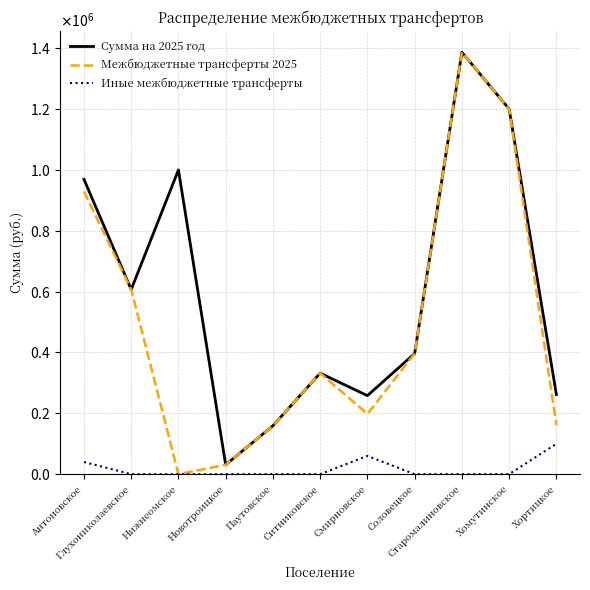

The Иные межбюджетные трансферты series shows 0.0 at Глухониколаевское. True or false?

True